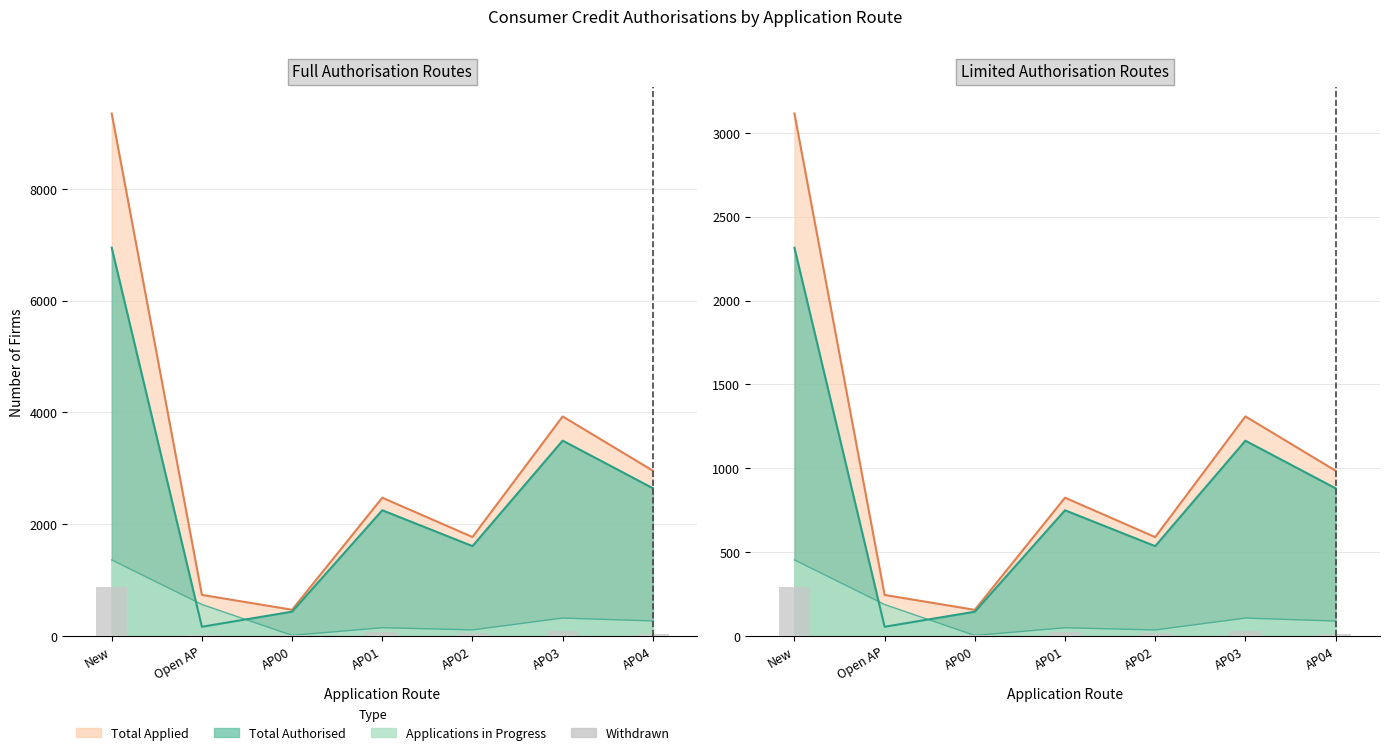

What is the label of the 3rd bar from the left?

AP00